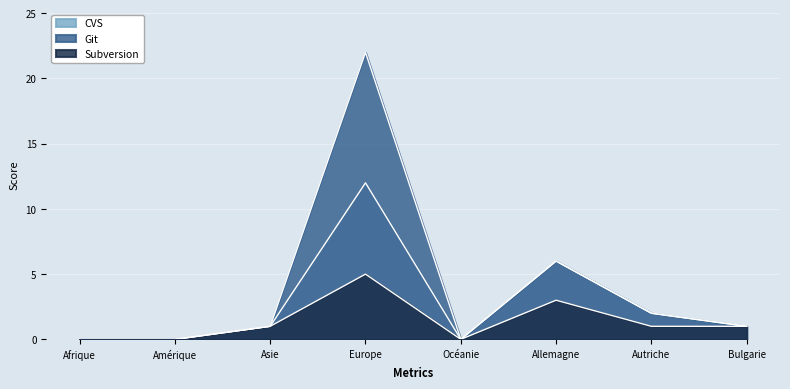

Rank the series by their average value, from highest to lowest.

Git, CVS, Subversion